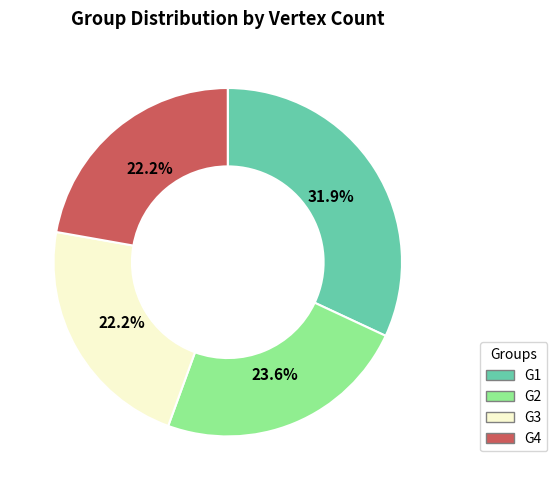

Which category has the biggest portion of the pie?

G1